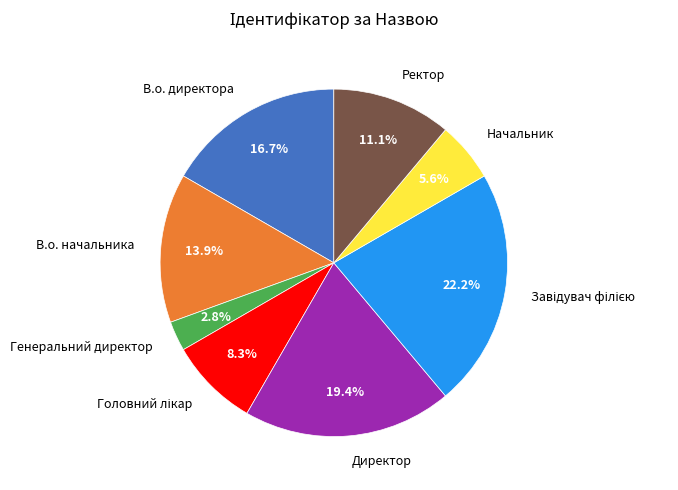

To the nearest percent, what is the difference between the В.о. директора and Начальник slice percentages?

11%